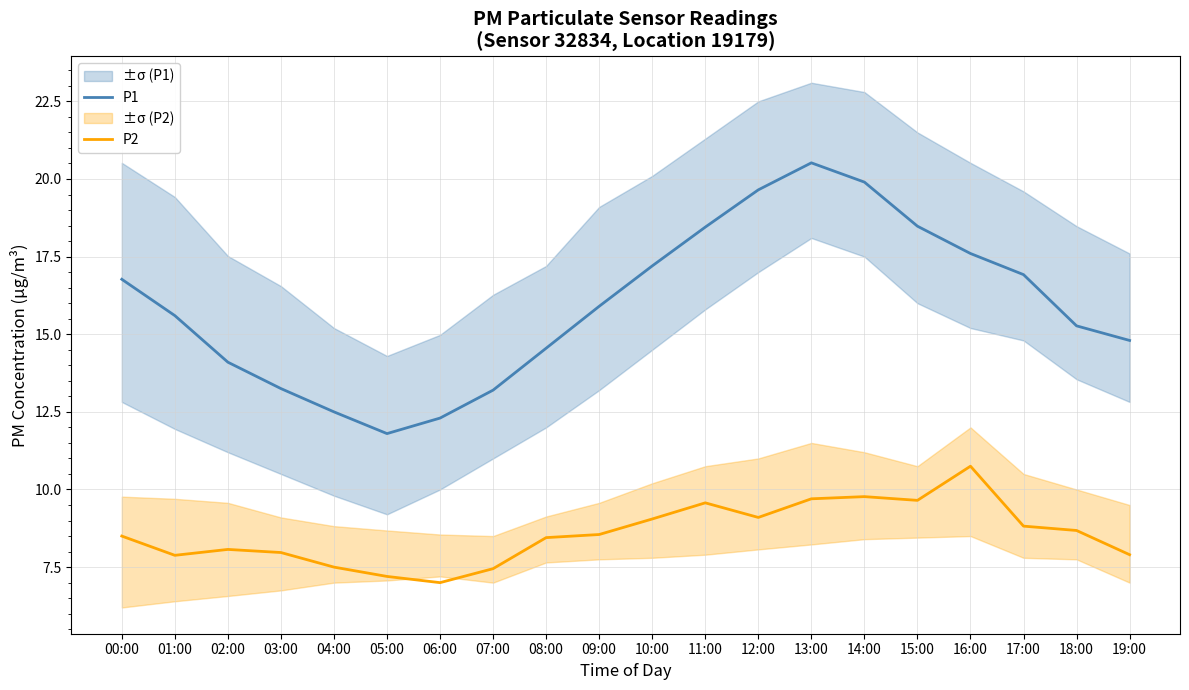

What is the value of the P2 point at the 18th from the left?

8.8